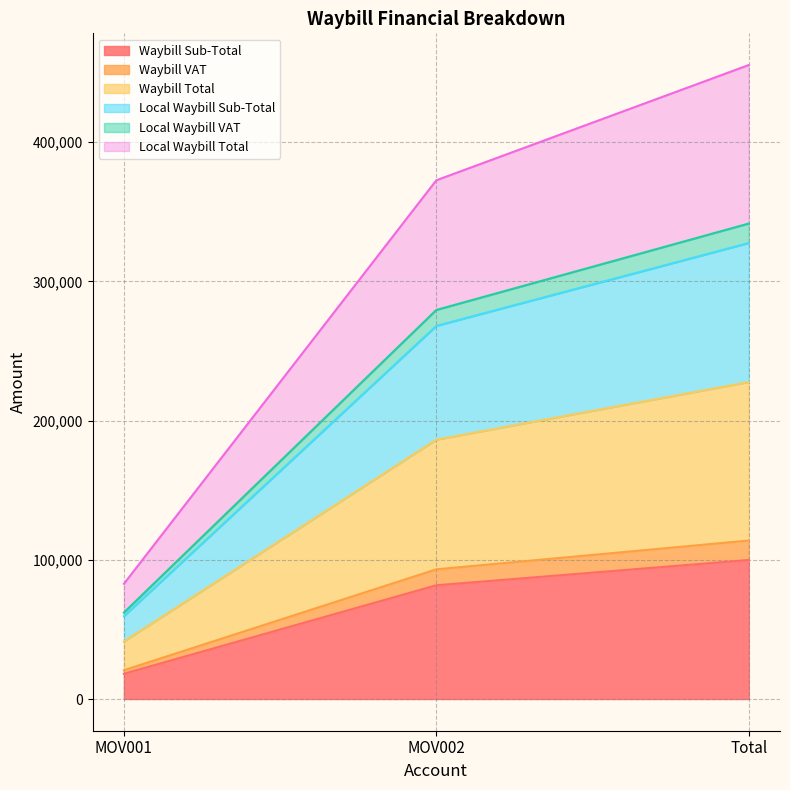

Where does the Local Waybill Sub-Total series first go above 268098?

MOV002